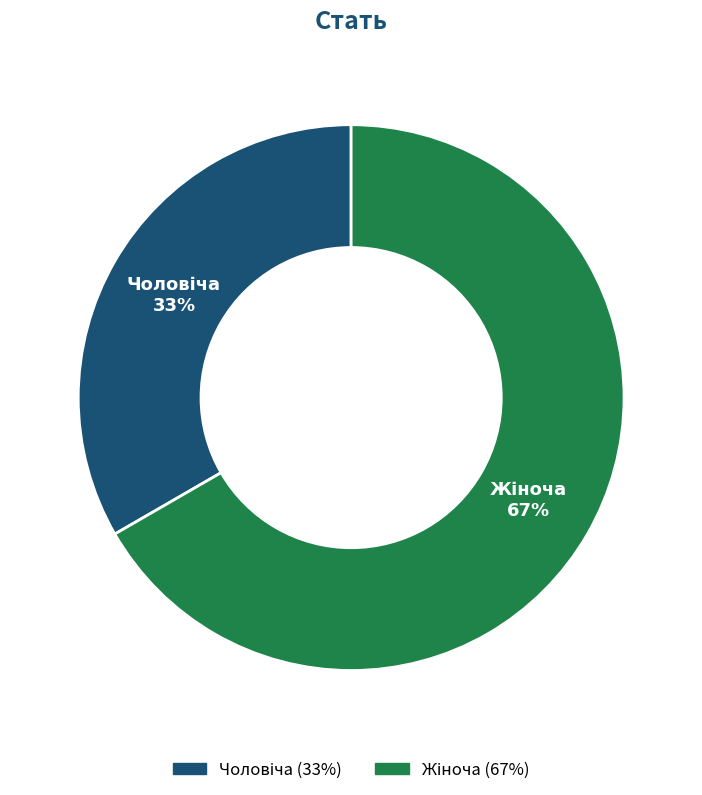

Does any single category account for the majority?

Yes